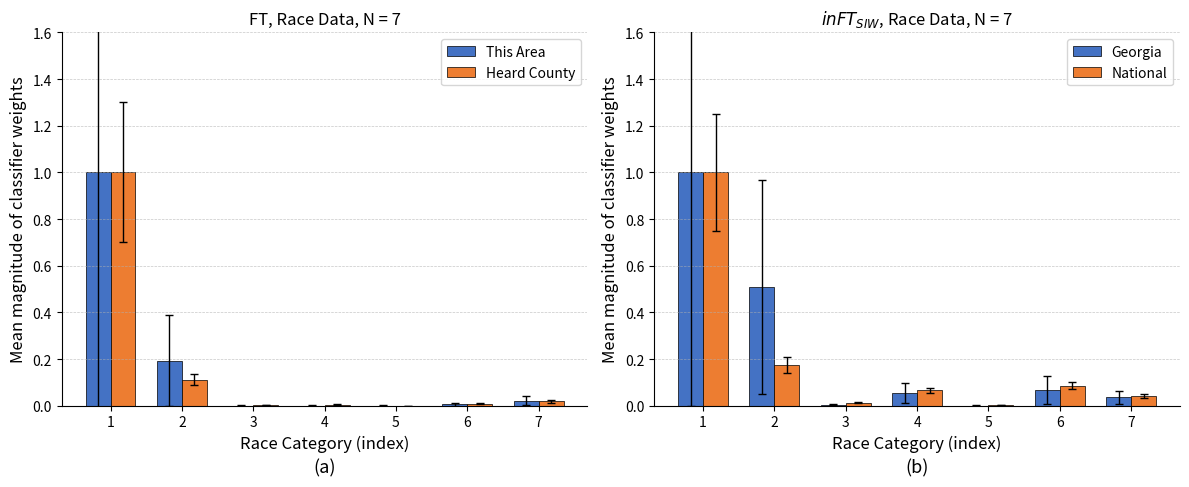

Rank the series by their maximum value, from lowest to highest.

This Area, Heard County, Georgia, National